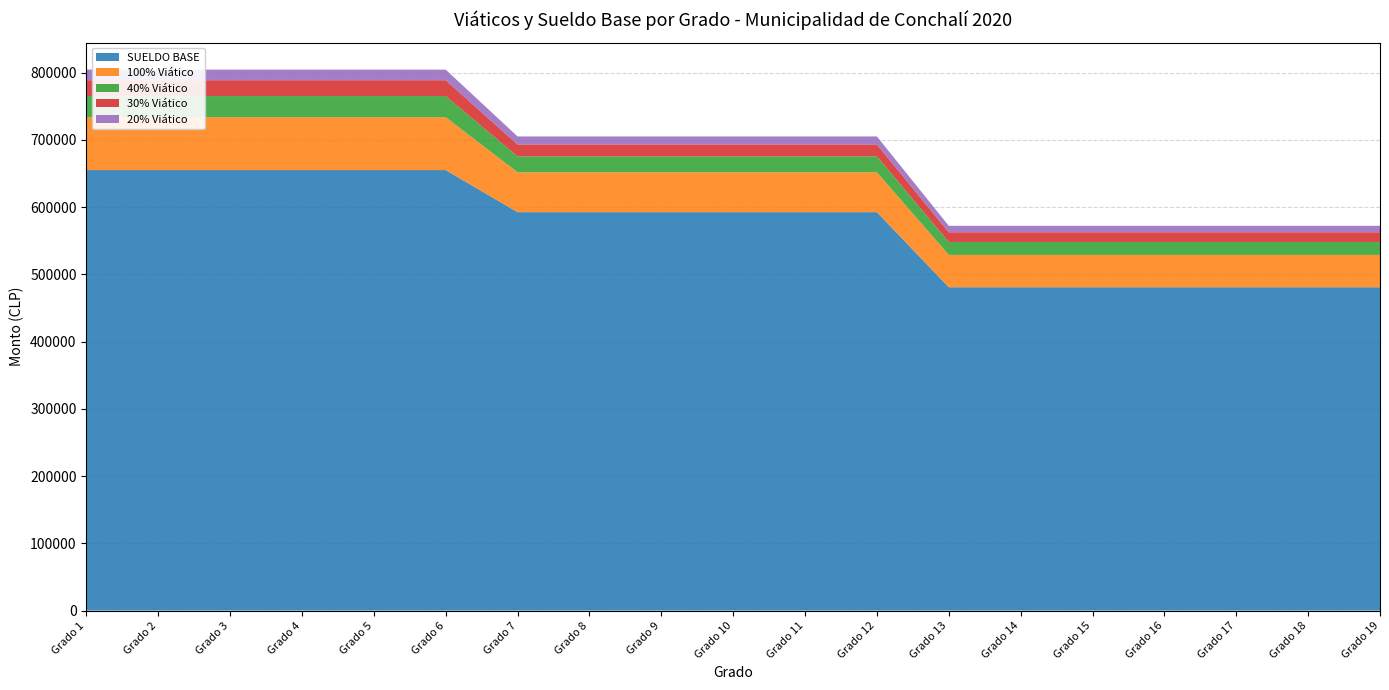

Reading right to left, transcribe all the data shown in this chart.

SUELDO BASE: 480920.0	480920.0	480920.0	480920.0	480920.0	480920.0	480920.0	592580.0	592580.0	592580.0	592580.0	592580.0	592580.0	655177.0	655177.0	655177.0	655177.0	655177.0	655177.0
100% Viático: 48092.0	48092.0	48092.0	48092.0	48092.0	48092.0	48092.0	59258.0	59258.0	59258.0	59258.0	59258.0	59258.0	78621.2	78621.2	78621.2	78621.2	78621.2	78621.2
40% Viático: 19236.8	19236.8	19236.8	19236.8	19236.8	19236.8	19236.8	23703.2	23703.2	23703.2	23703.2	23703.2	23703.2	31448.5	31448.5	31448.5	31448.5	31448.5	31448.5
30% Viático: 14427.6	14427.6	14427.6	14427.6	14427.6	14427.6	14427.6	17778.4	17778.4	17778.4	17778.4	17778.4	17778.4	23586.4	23586.4	23586.4	23586.4	23586.4	23586.4
20% Viático: 9618.4	9618.4	9618.4	9618.4	9618.4	9618.4	9618.4	11851.6	11851.6	11851.6	11851.6	11851.6	11851.6	15724.2	15724.2	15724.2	15724.2	15724.2	15724.2